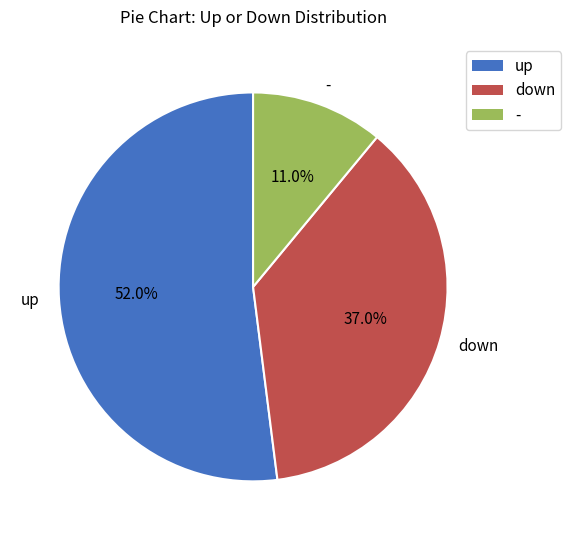

To the nearest percent, what is the average slice percentage?

33%